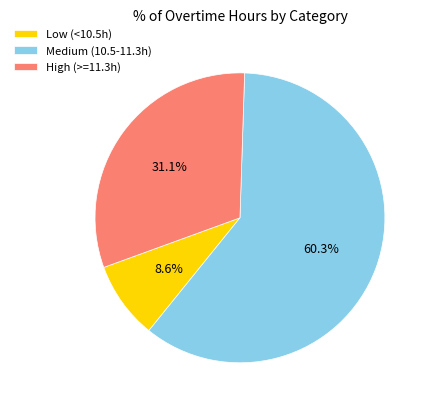

Combined, do Low (<10.5h) and Medium (10.5-11.3h) account for over 50%?

Yes